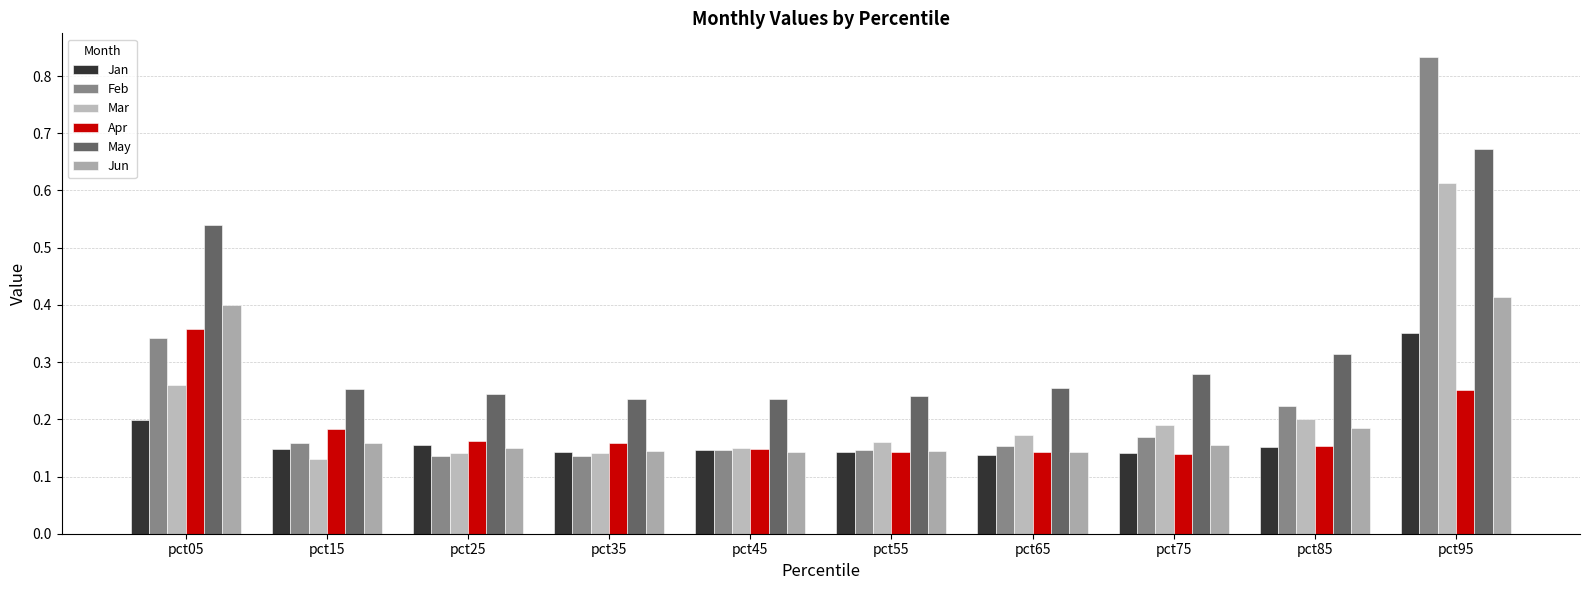

What is the lowest value of the Mar series?

0.1